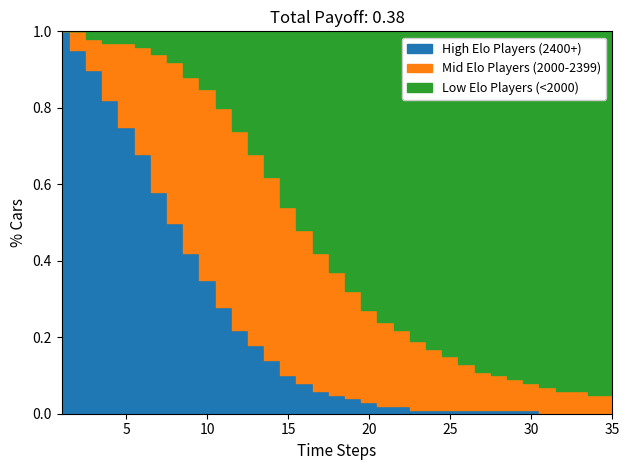

Between 1 and 27, which series saw the biggest shift?

High Elo Players (2400+)